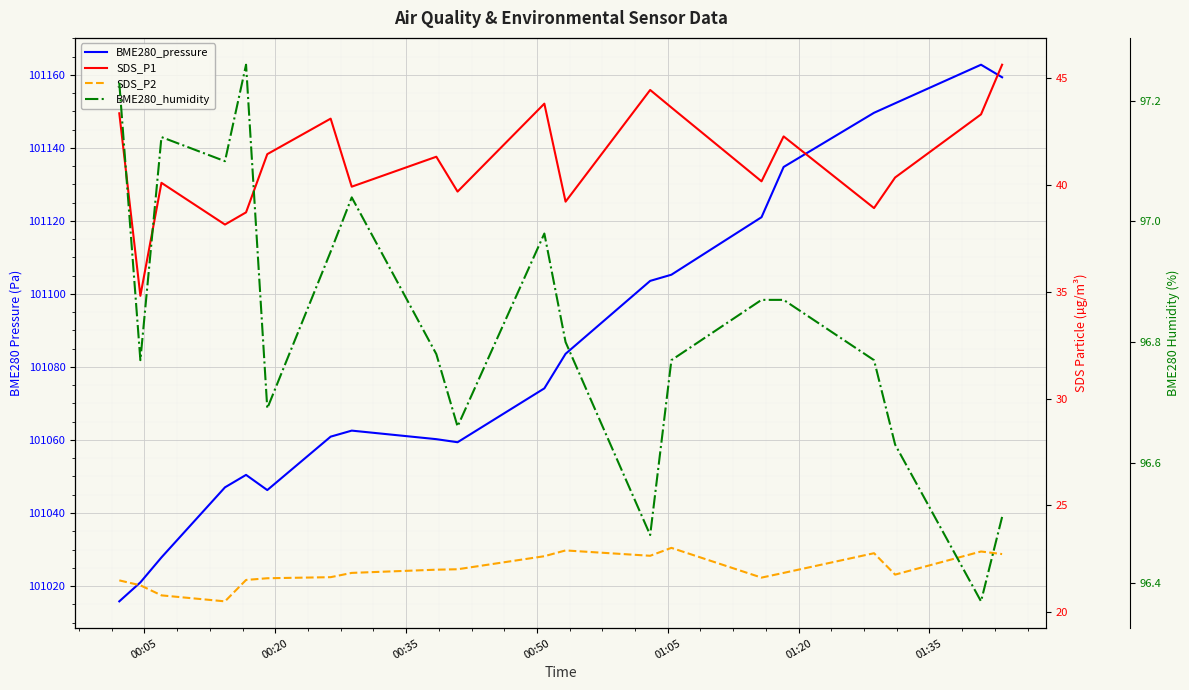

What is the difference between the maximum and minimum values in the SDS_P1 series?

10.8